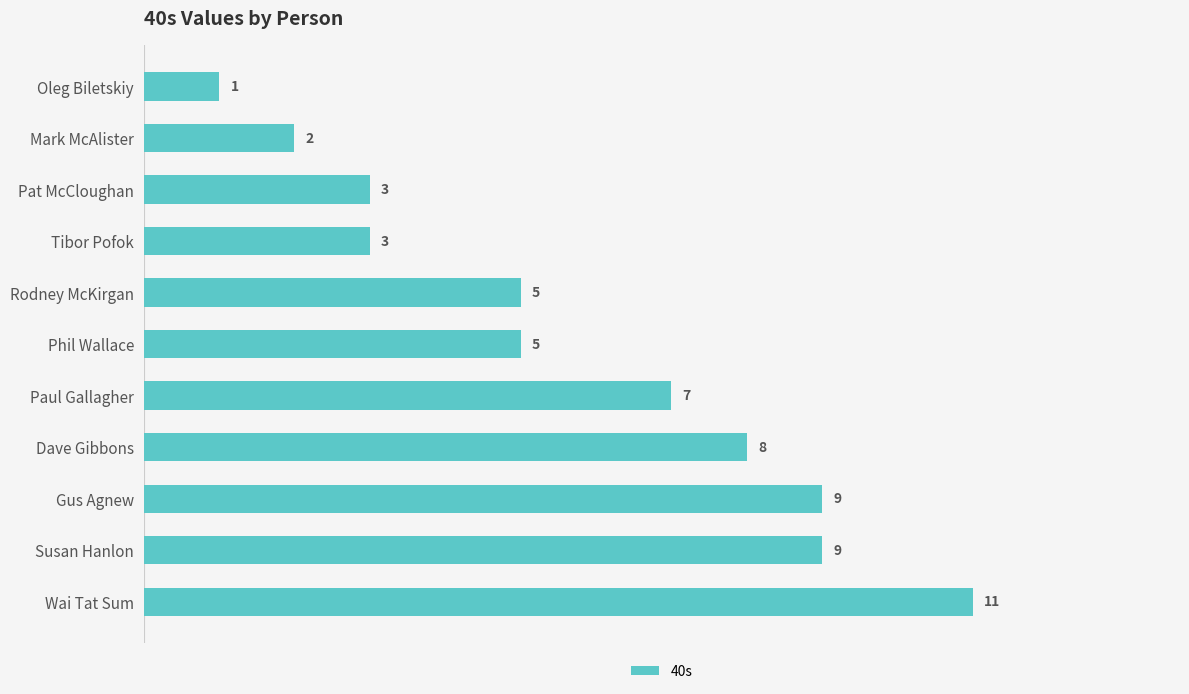

What is the maximum value shown in the chart?

11